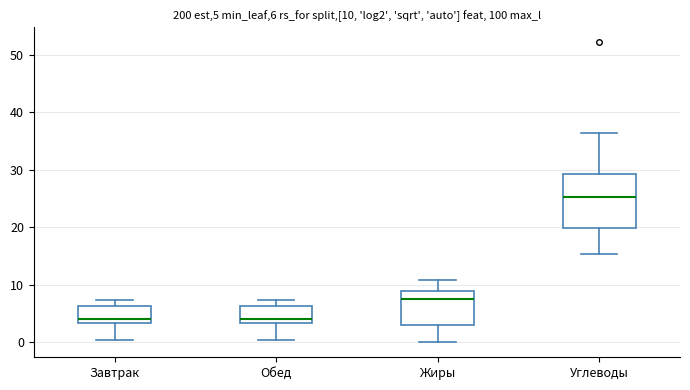

Which box is the tallest, from its lower edge to its upper edge?

Углеводы